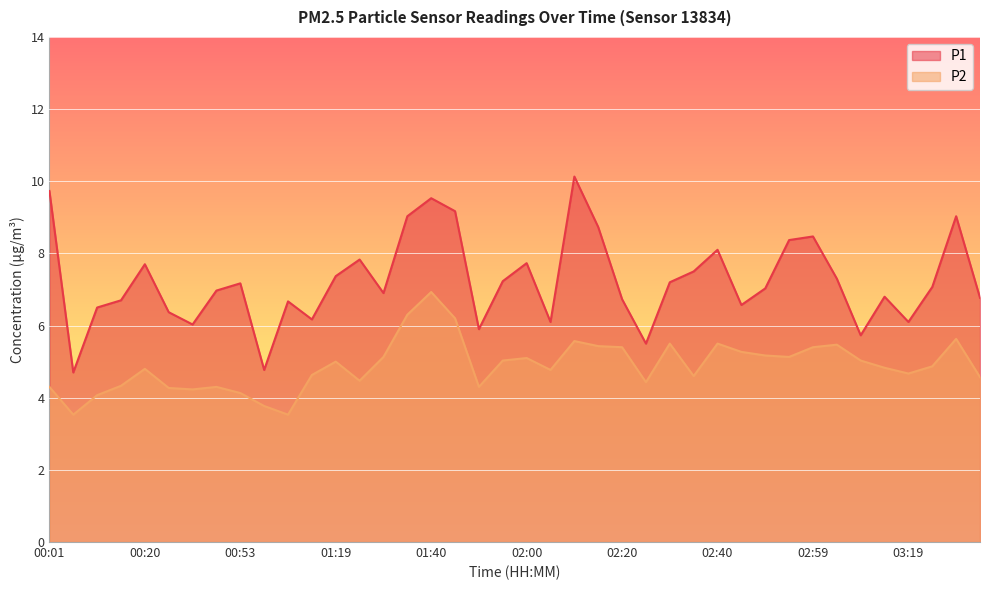

True or false: P1 and P2 cross at least once.

False